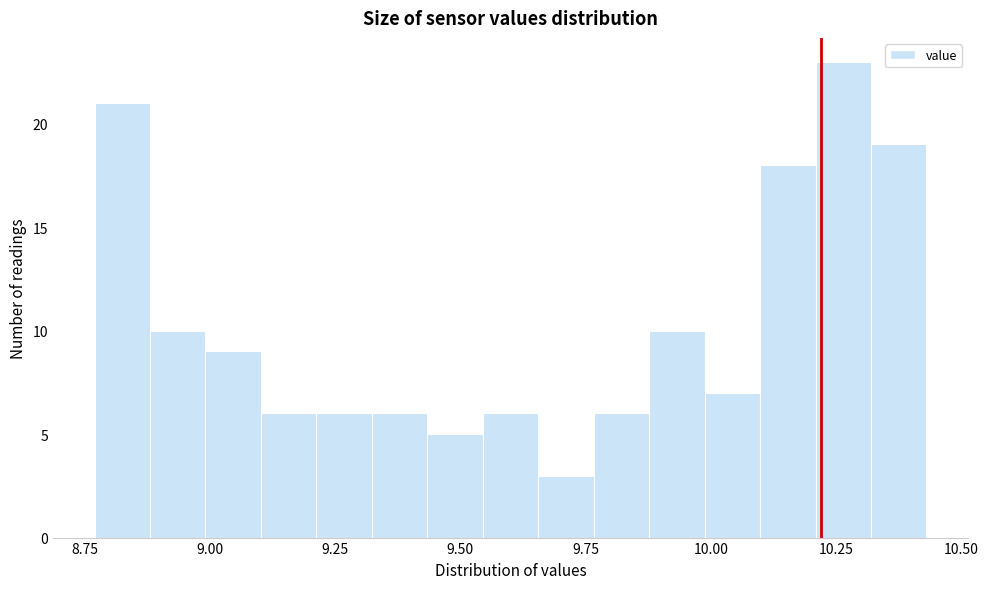

Read against the x-axis, roughly where is the centre of the tallest bar?

10.25